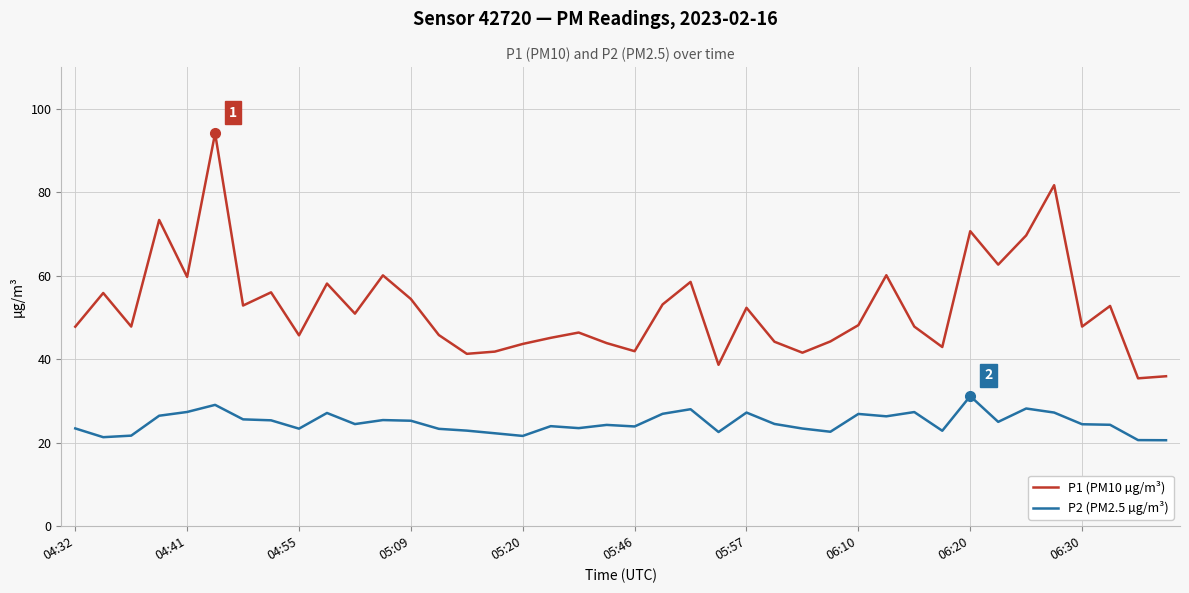

True or false: P1 (PM10 µg/m³) and P2 (PM2.5 µg/m³) cross at least once.

False